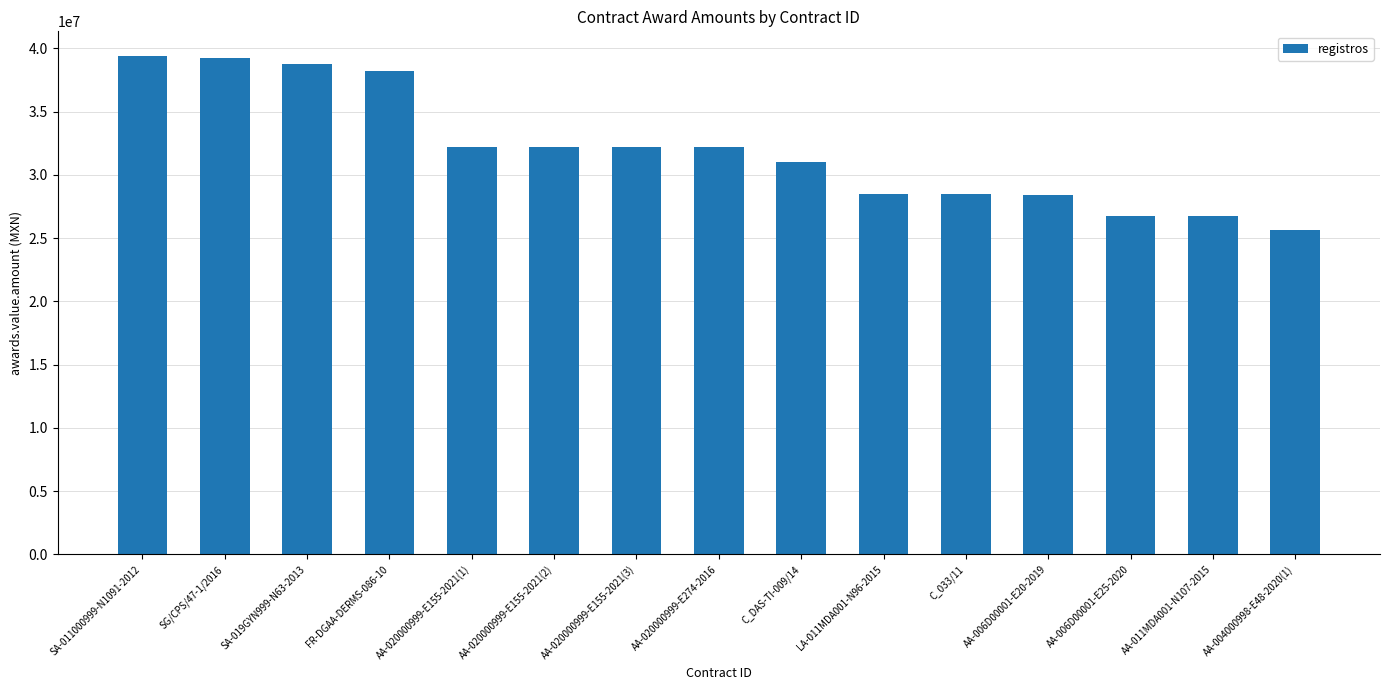

How many data points are above 32201350?

8